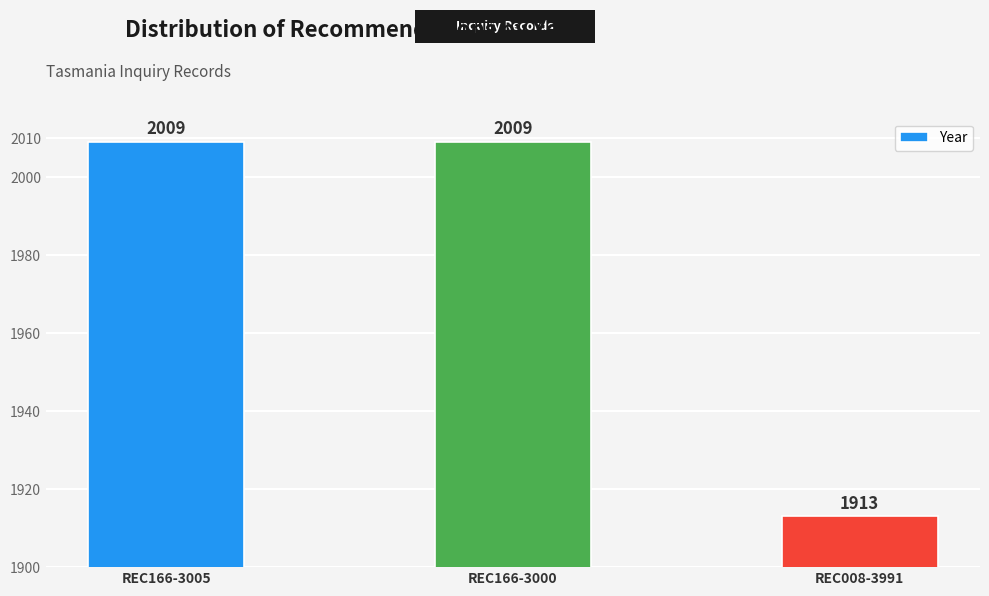

Count the number of categories in the chart.

3